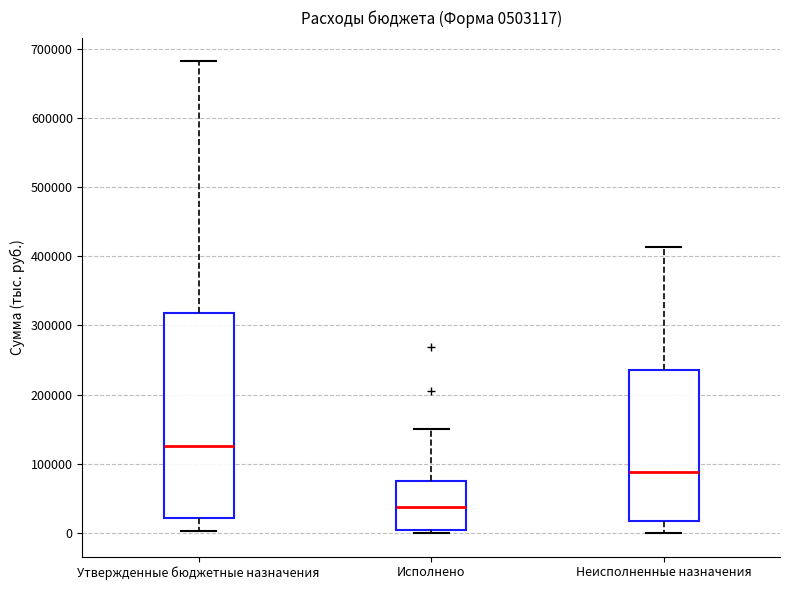

Comparing the boxes themselves (not the whiskers), which one is the tallest?

Утвержденные бюджетные назначения